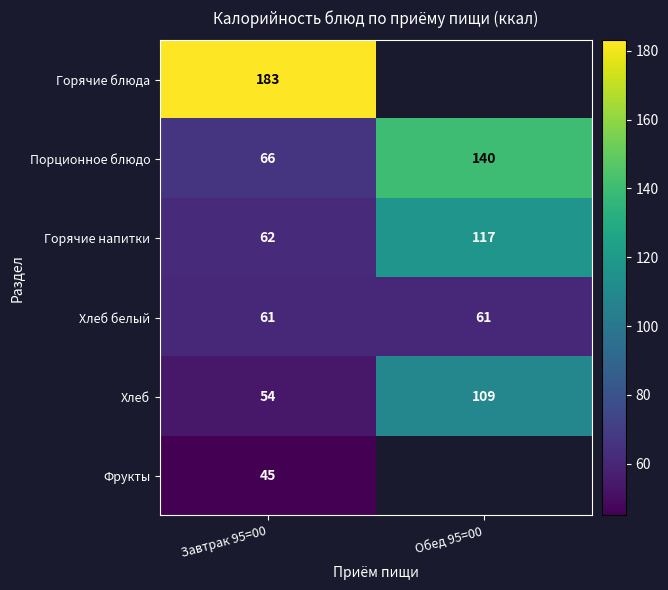

What is the spread (max minus min) of values at Завтрак 95=00?

138